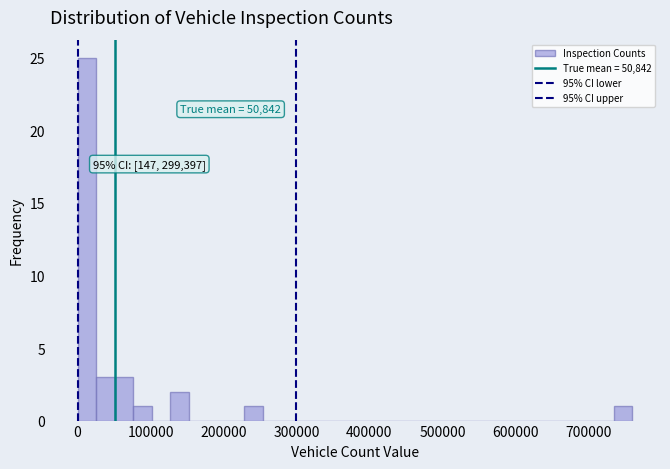

Read against the x-axis, roughly where is the centre of the tallest bar?

10000